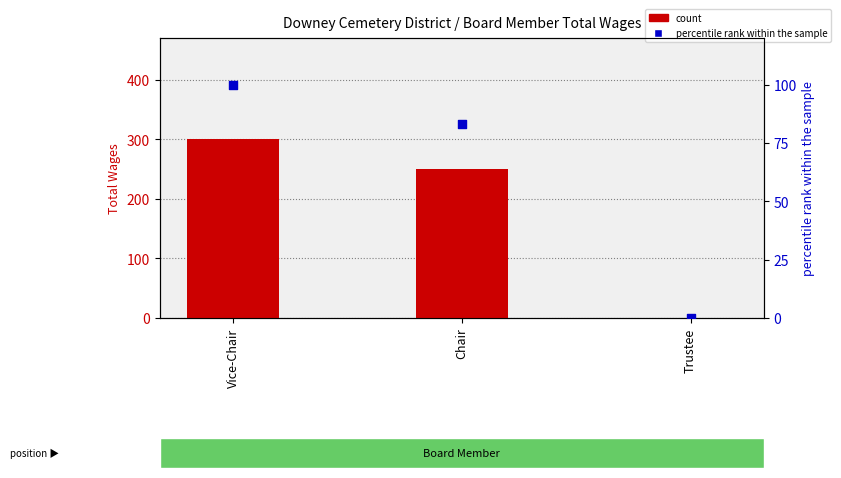

Which series has the largest total across all categories?

count